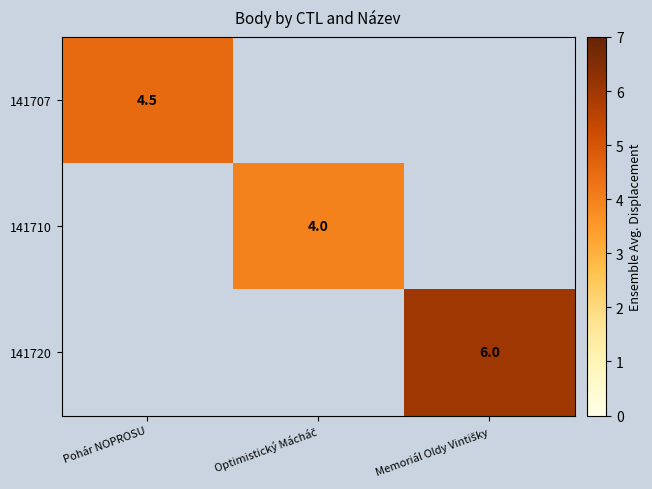

Which series has the largest range (max minus min)?

141707